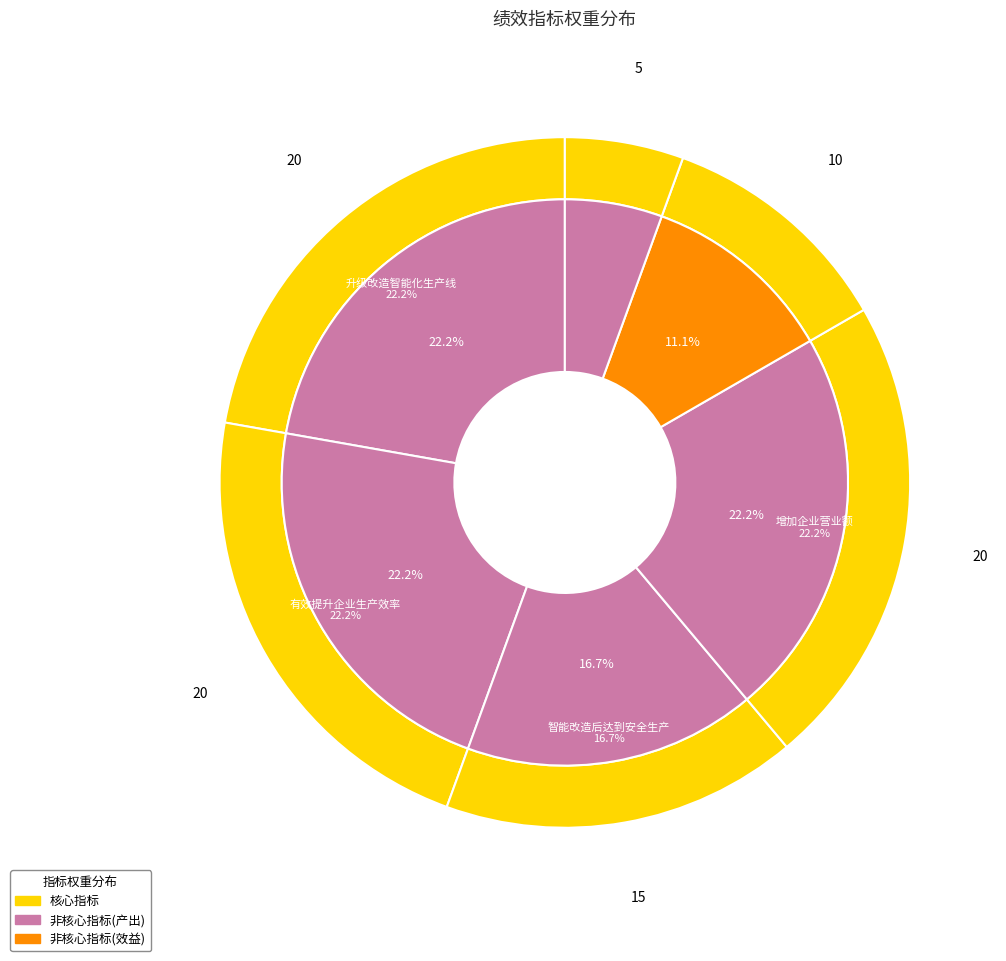

Between 增加企业营业额 and 升级改造智能化生产线, which is larger?

增加企业营业额